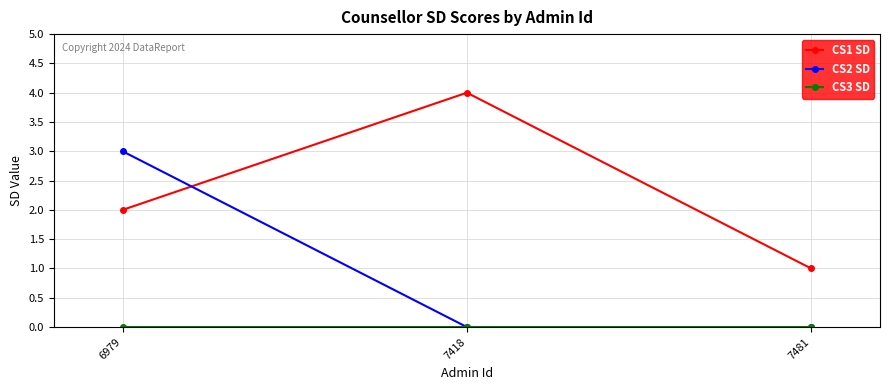

Which series has the largest total across all categories?

CS1 SD